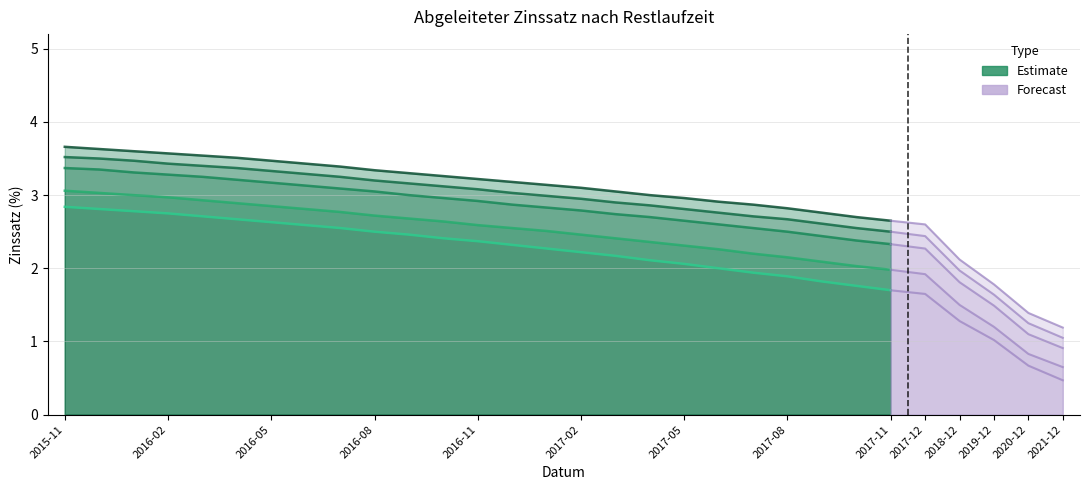

Is the value of 7 Jahre at 2017-03 greater than the value of 1 Jahr at 2016-06?

Yes